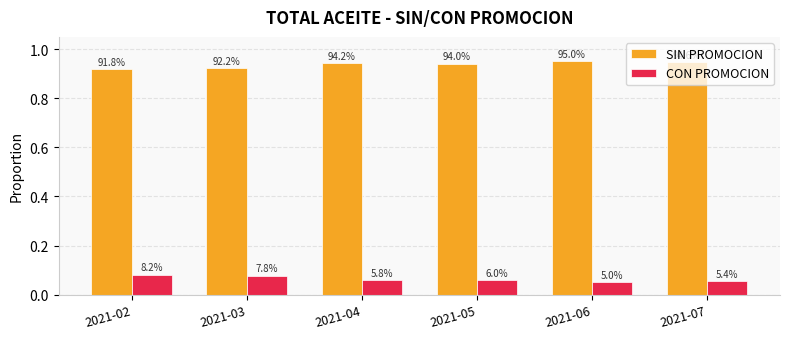

Are the bars horizontal?

No